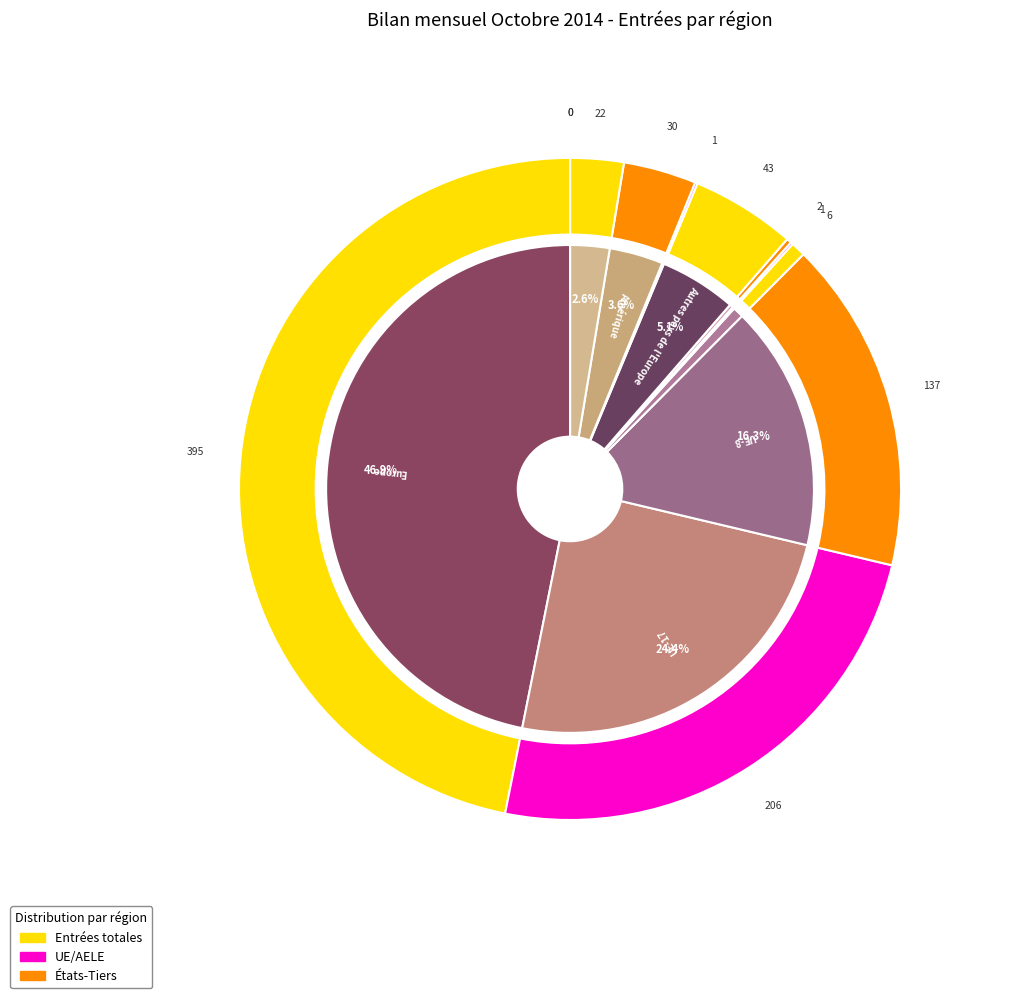

What percentage is the UE-8 slice, to the nearest percent?

16%